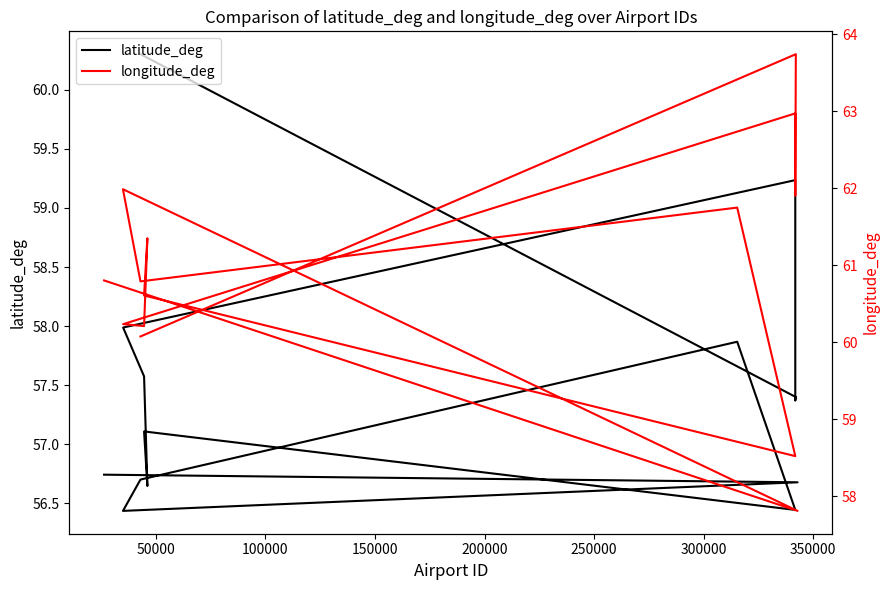

What is the difference between the second highest and second lowest values in the latitude_deg series?

2.8